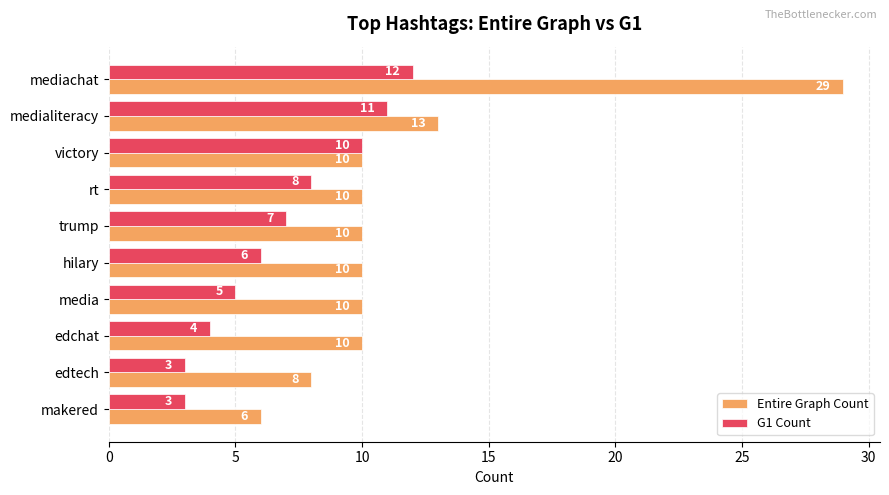

How many series are shown in this chart?

2